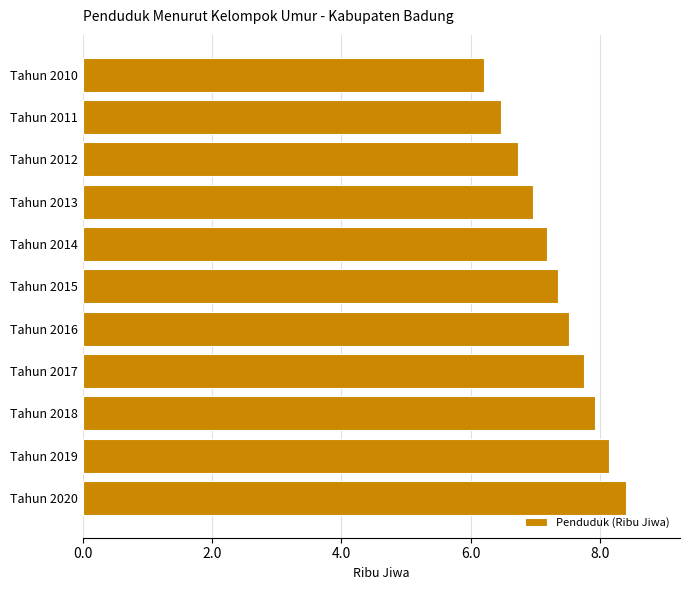

What is the smallest value displayed?

6.2